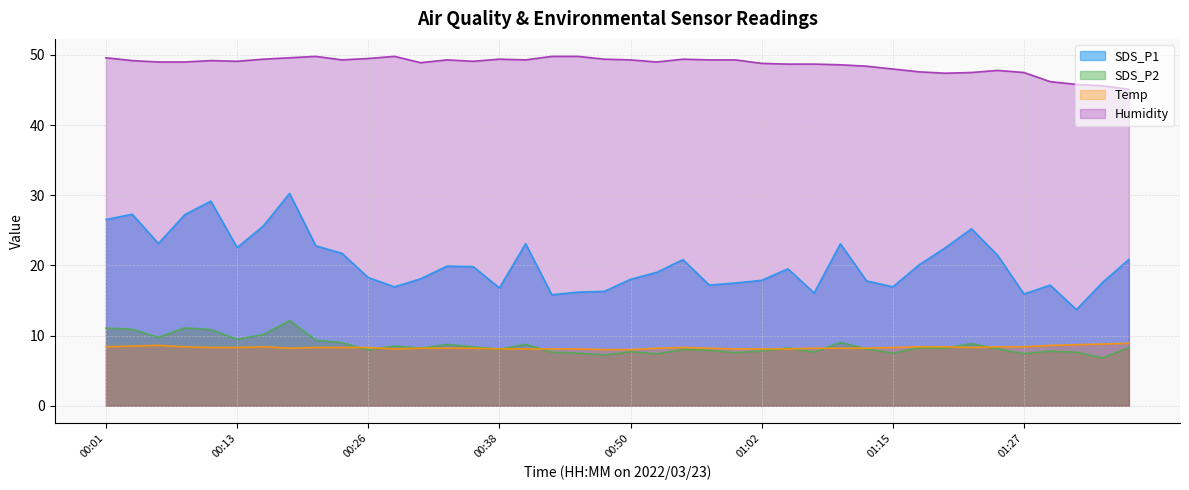

The value of SDS_P2 at 01:02 is 7.8. True or false?

True